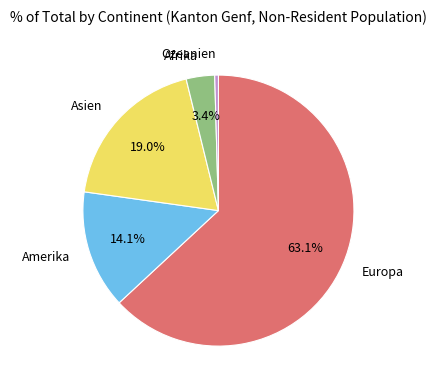

To the nearest percent, what is the combined percentage of Afrika and Asien?

22%